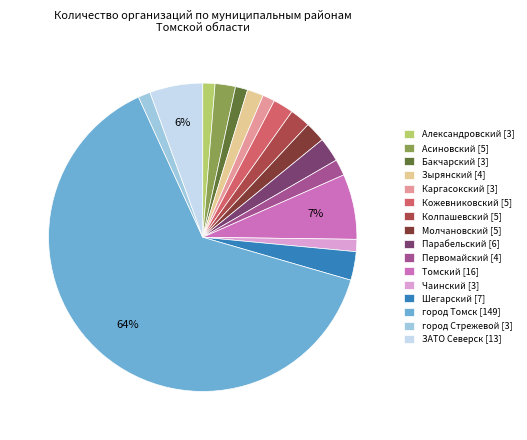

Which slice represents more than half of the pie?

город Томск [149]